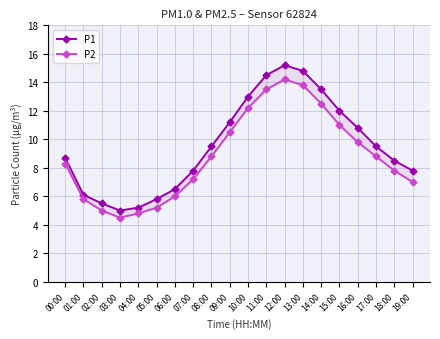

What is the spread (max minus min) of values at 12:00?

1.0